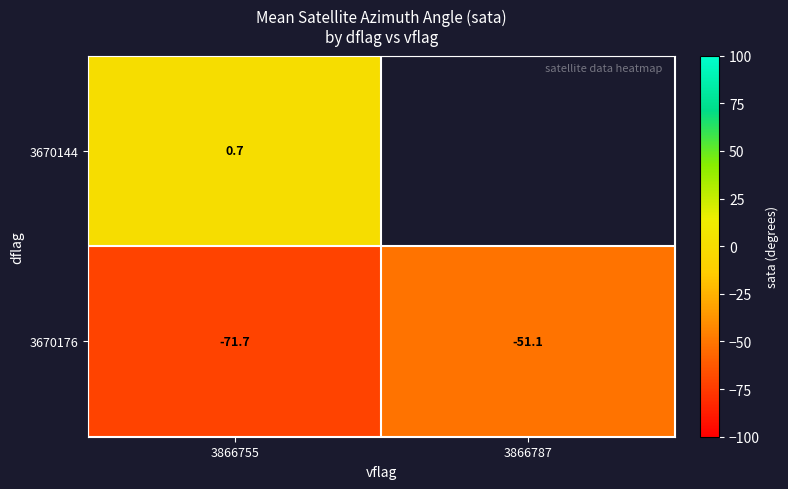

What is the difference between the 3670176 values at 3866755 and 3866787?

20.6